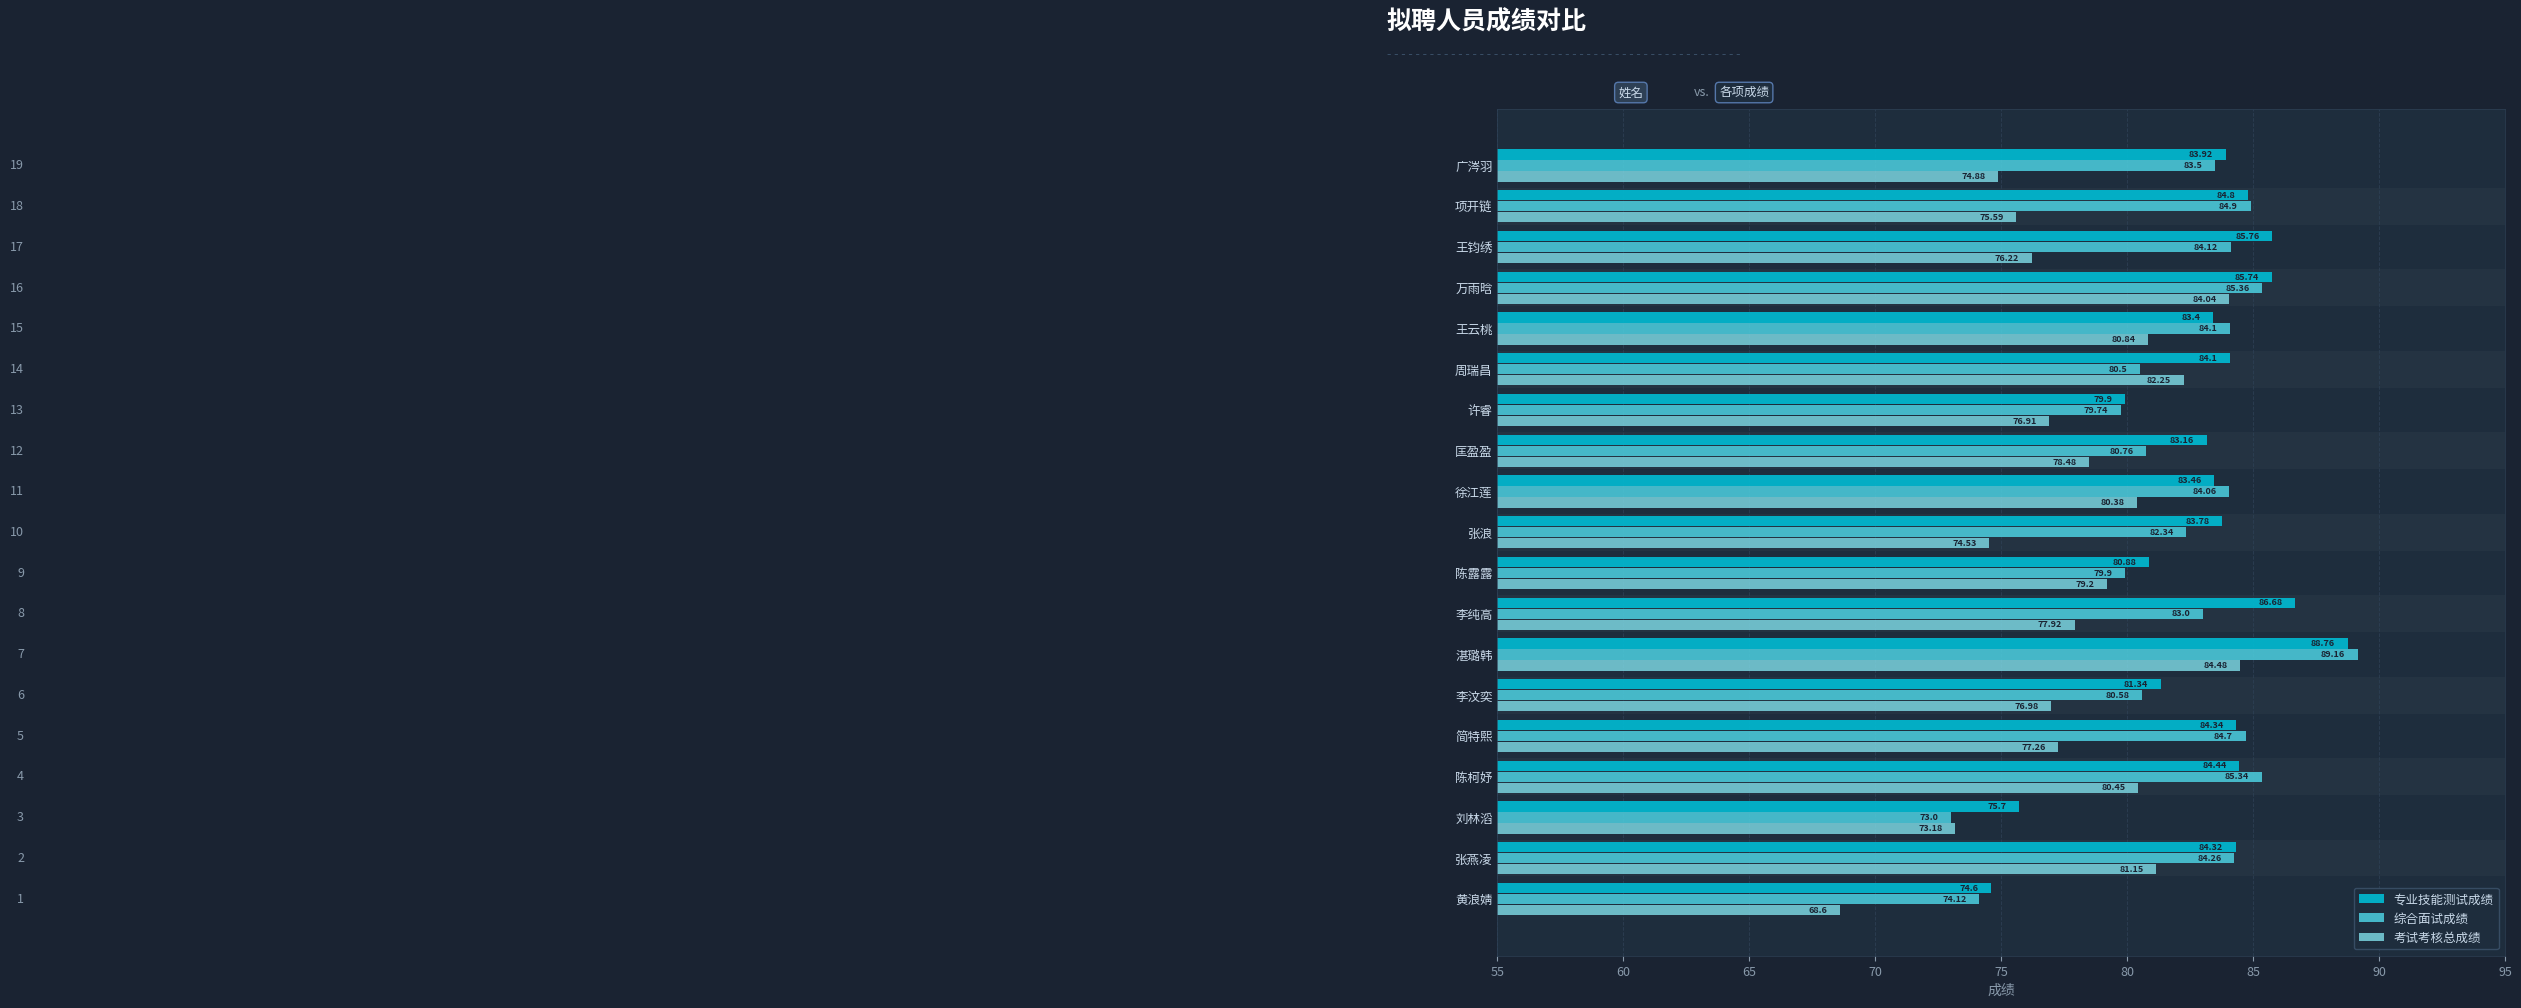

At which category is the sum across all series the highest?

湛璐韩